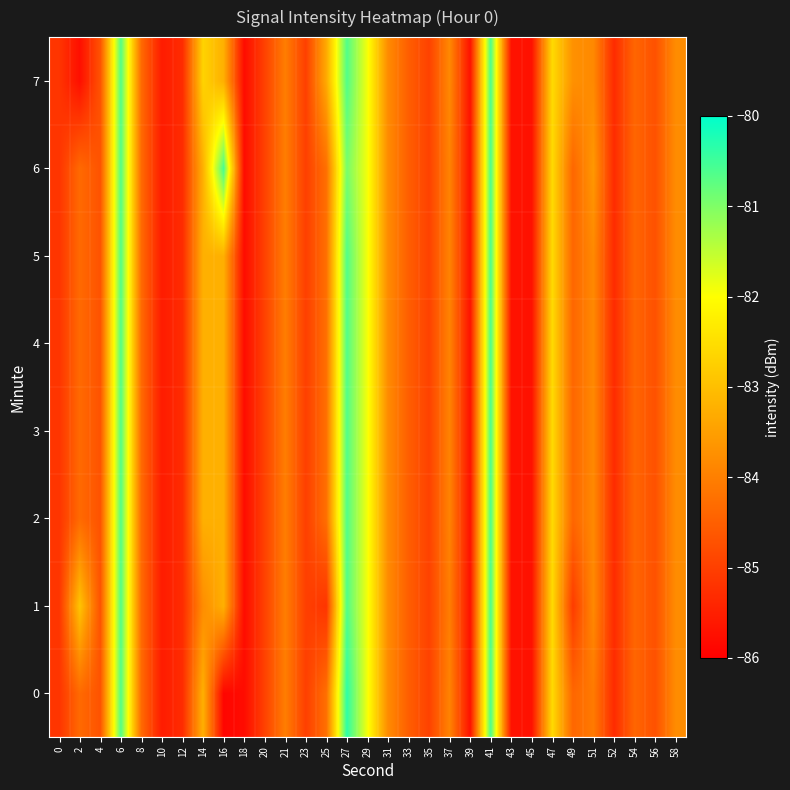

At which category is the sum across all series the highest?

41